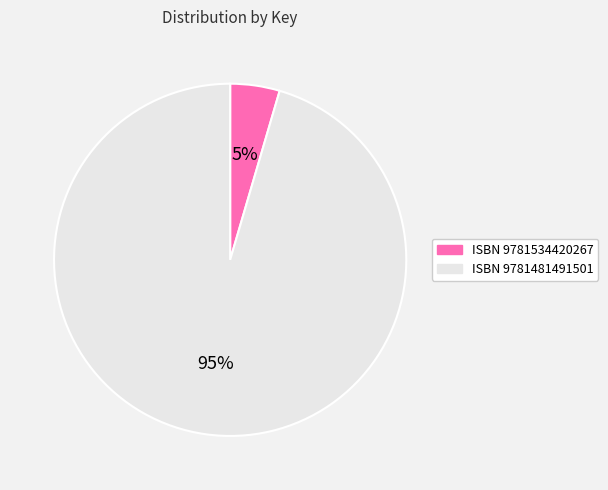

To the nearest percent, what is the average slice percentage?

50%